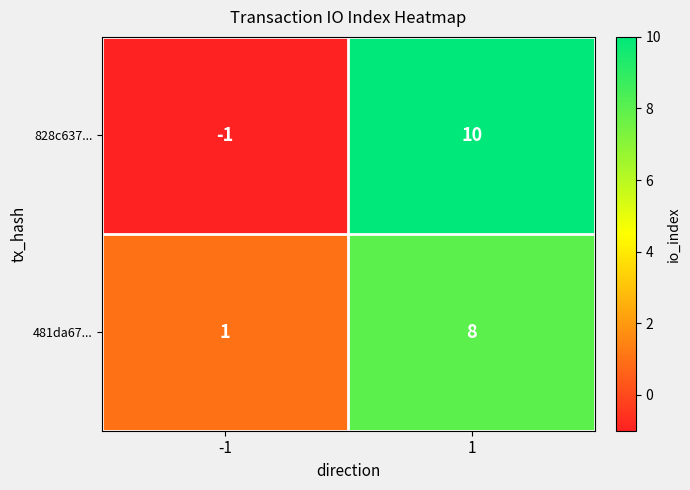

What value does the 481da67... series have at 1?

8